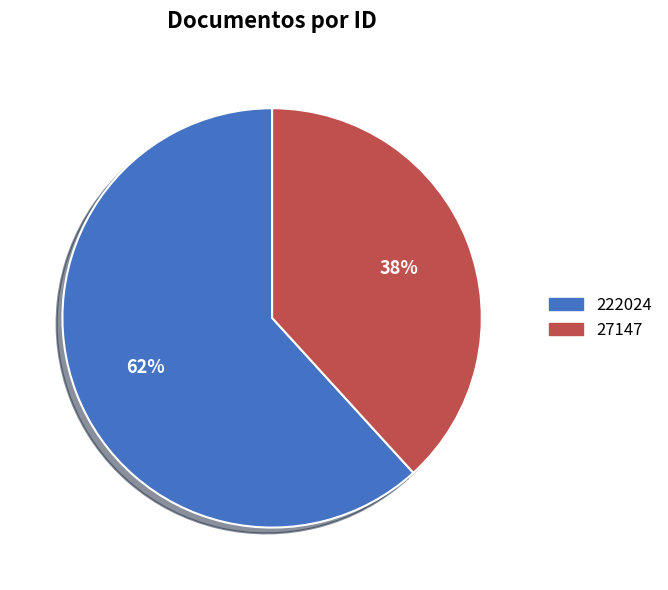

Which has a higher value, 222024 or 27147?

222024